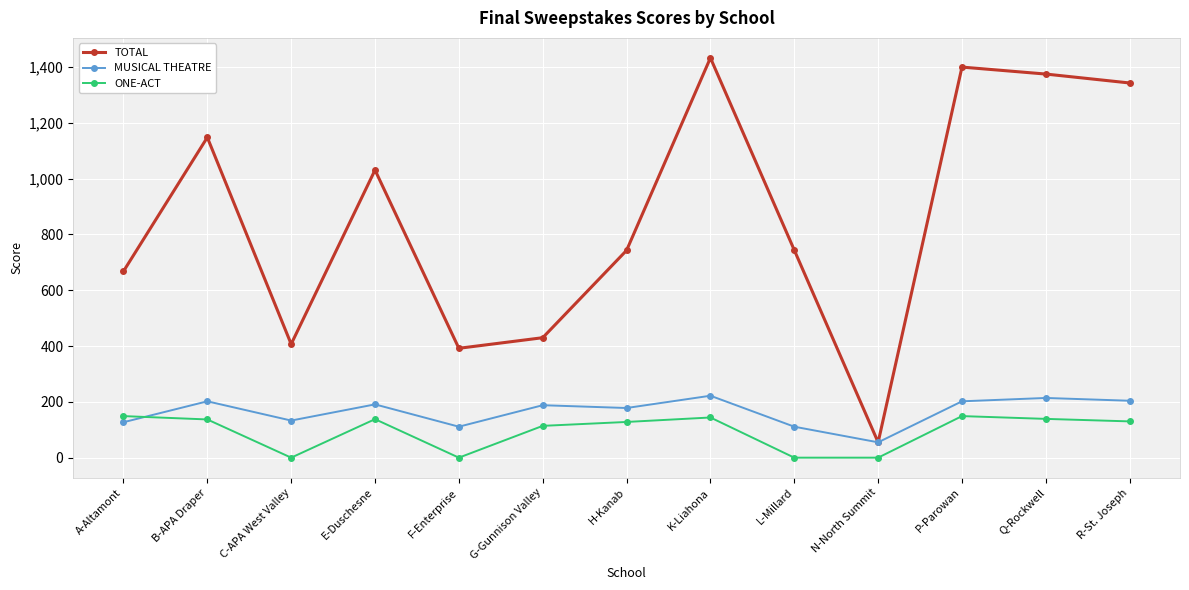

At H-Kanab, list the series in order from smallest to largest.

ONE-ACT, MUSICAL THEATRE, TOTAL